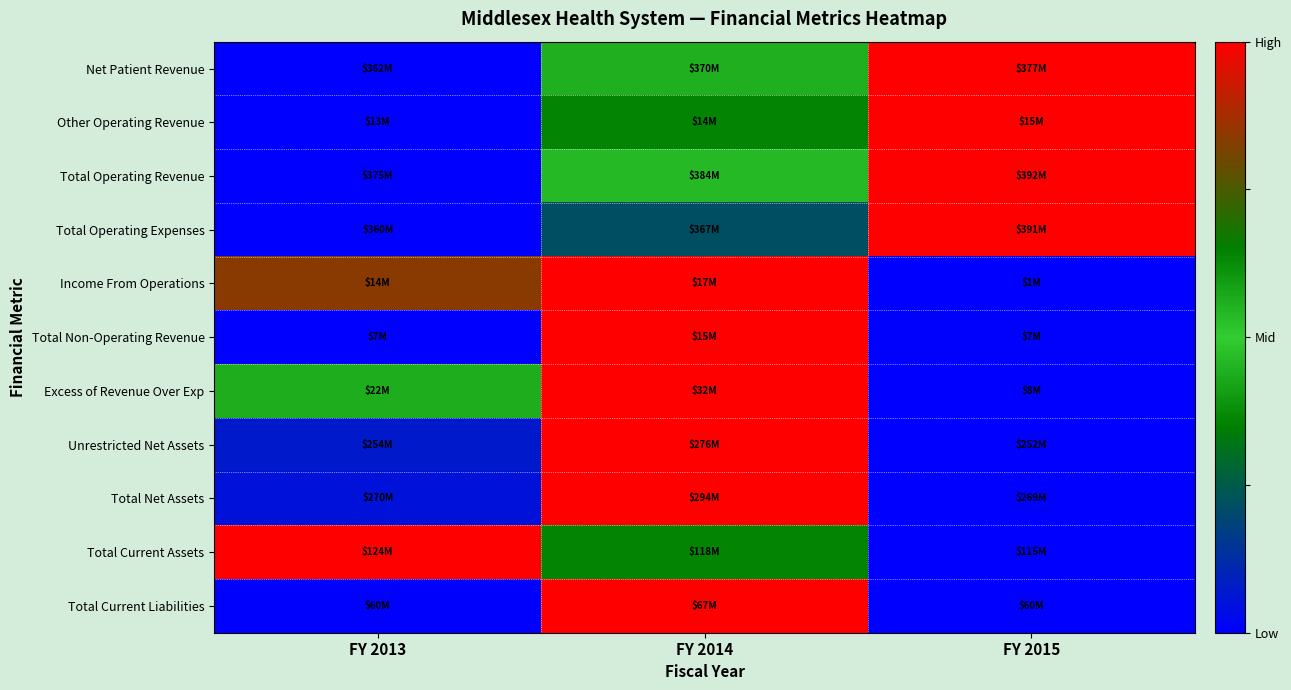

Reading left to right, list all the values displayed in this chart.

Net Patient Revenue: FY 2013=-1.0	FY 2014=0.1	FY 2015=1.0
Other Operating Revenue: FY 2013=-1.0	FY 2014=-0.3	FY 2015=1.0
Total Operating Revenue: FY 2013=-1.0	FY 2014=0.1	FY 2015=1.0
Total Operating Expenses: FY 2013=-1.0	FY 2014=-0.6	FY 2015=1.0
Income From Operations: FY 2013=0.7	FY 2014=1.0	FY 2015=-1.0
Total Non-Operating Revenue: FY 2013=-1.0	FY 2014=1.0	FY 2015=-1.0
Excess of Revenue Over Exp: FY 2013=0.1	FY 2014=1.0	FY 2015=-1.0
Unrestricted Net Assets: FY 2013=-0.9	FY 2014=1.0	FY 2015=-1.0
Total Net Assets: FY 2013=-0.9	FY 2014=1.0	FY 2015=-1.0
Total Current Assets: FY 2013=1.0	FY 2014=-0.3	FY 2015=-1.0
Total Current Liabilities: FY 2013=-1.0	FY 2014=1.0	FY 2015=-1.0